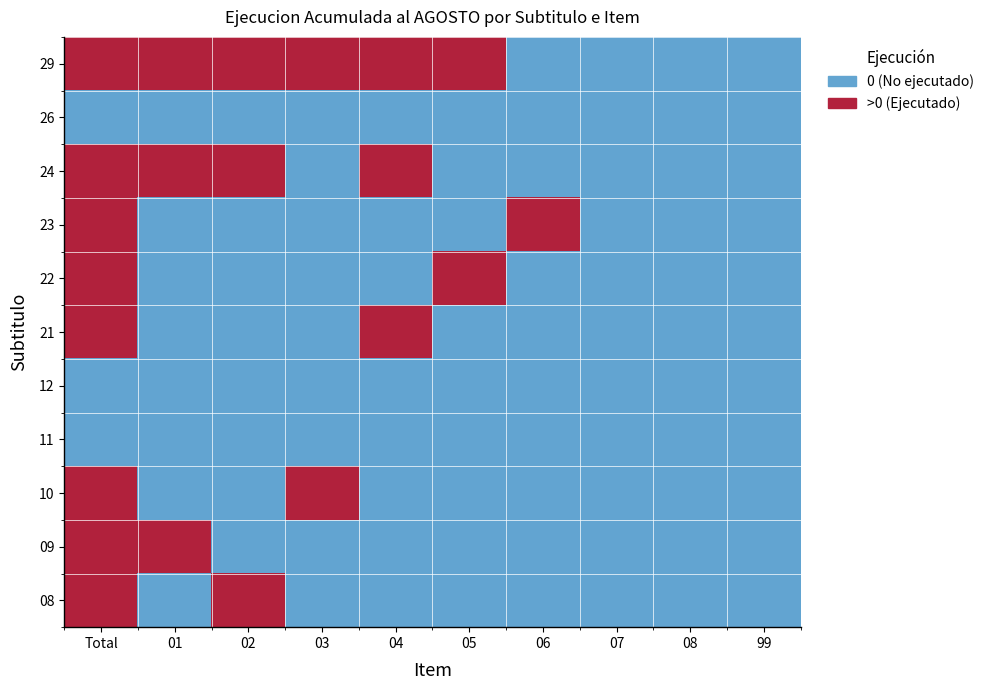

How many values in the 08 series exceed 0?

2